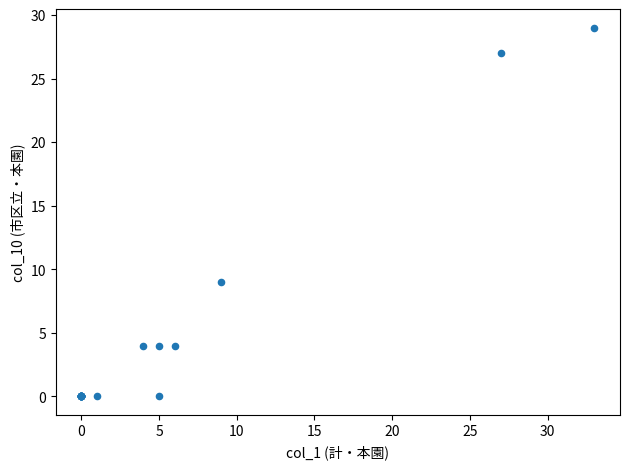

What Y value in the scatter plot is closest to 14?

9